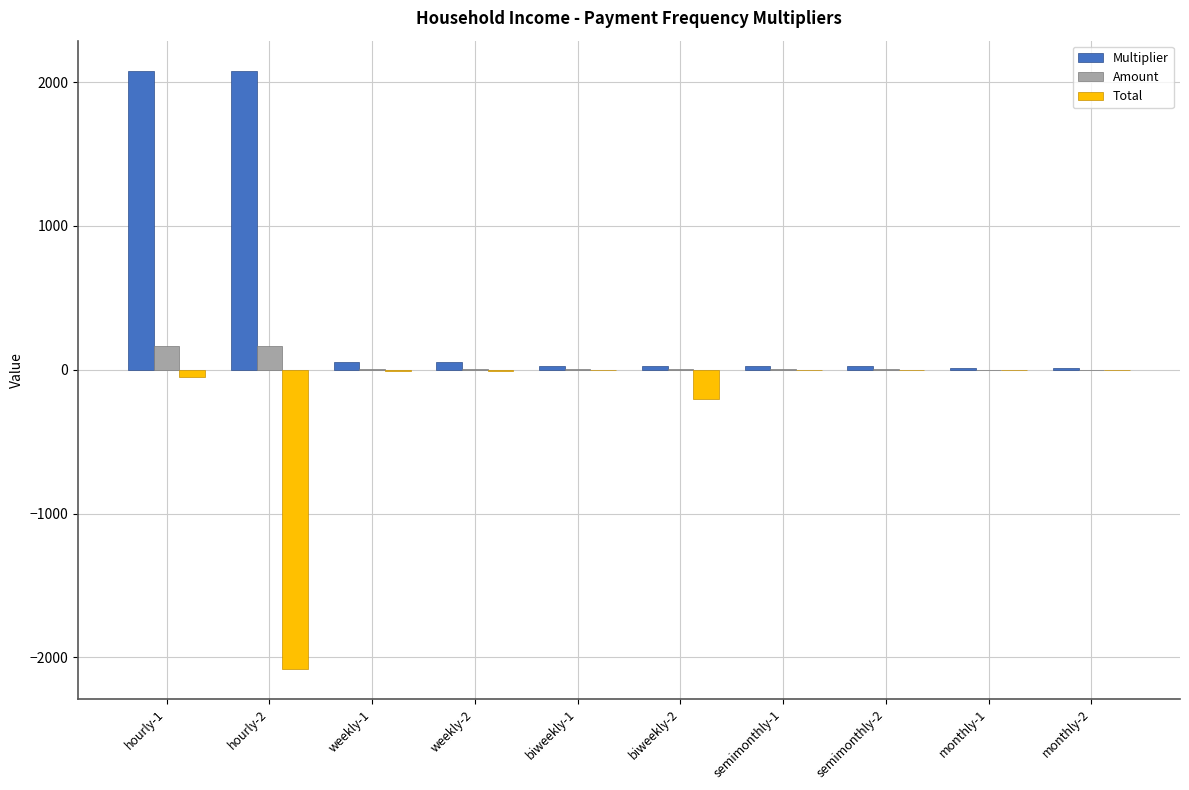

Which series changed the most between hourly-1 and semimonthly-1?

Multiplier